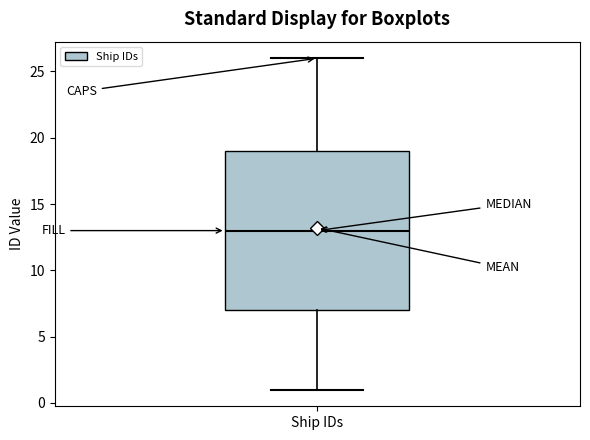

Where is the upper edge of the box for Ship IDs on the y-axis? The values are not printed on the chart, so give them approximately, as read against the axis.

19